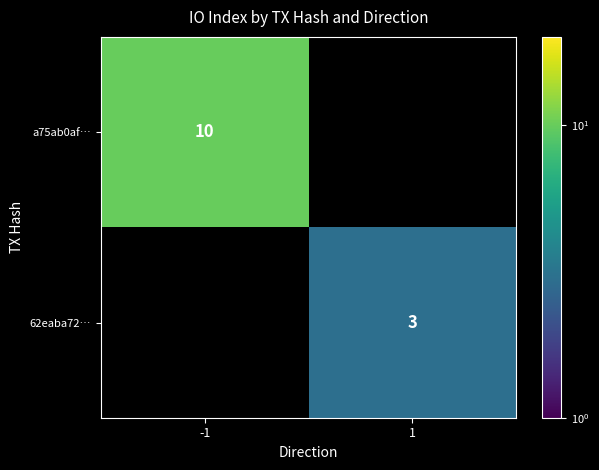

True or false: 62eaba72… has a value of 3 at 1.

True